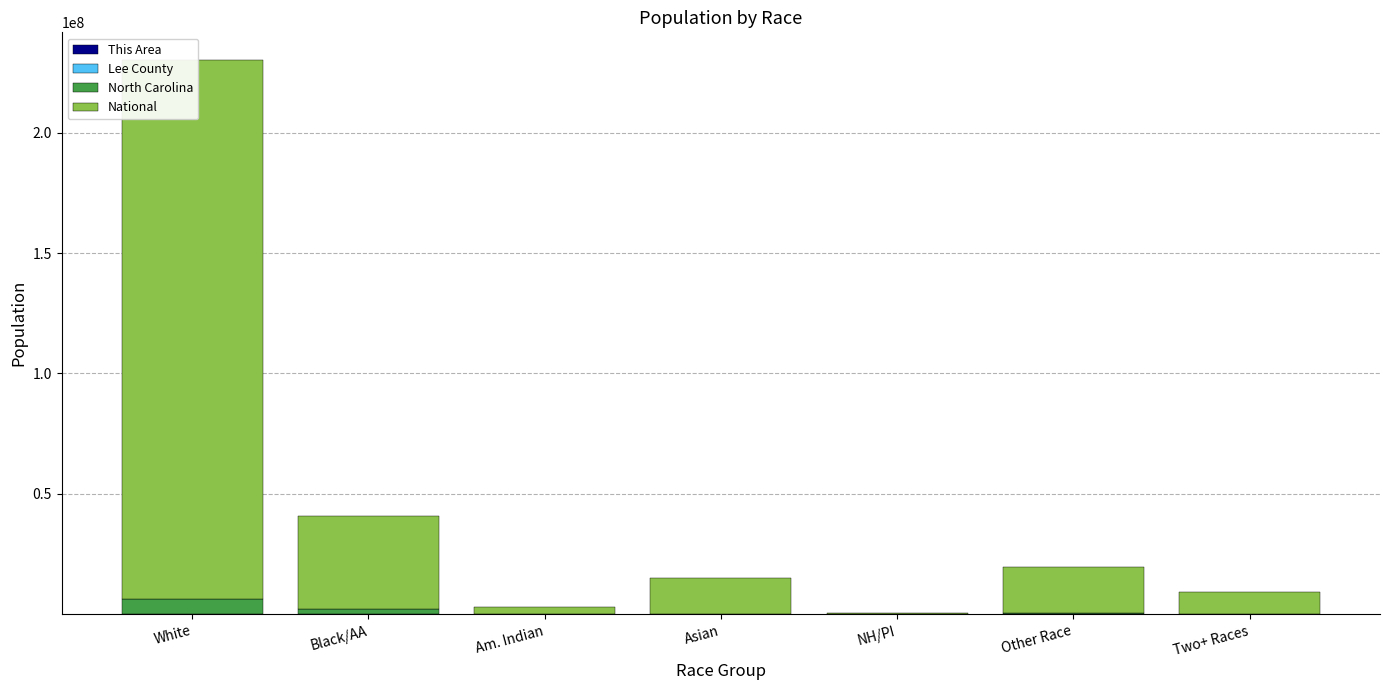

Which has a higher value, Asian or White?

White